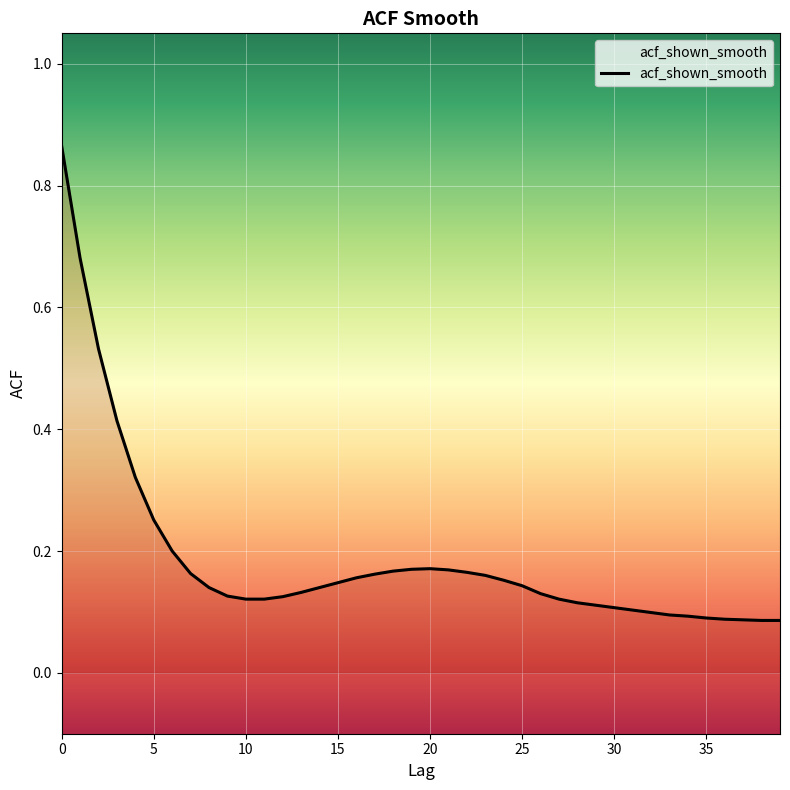

What is the difference between the maximum and minimum values?

0.8